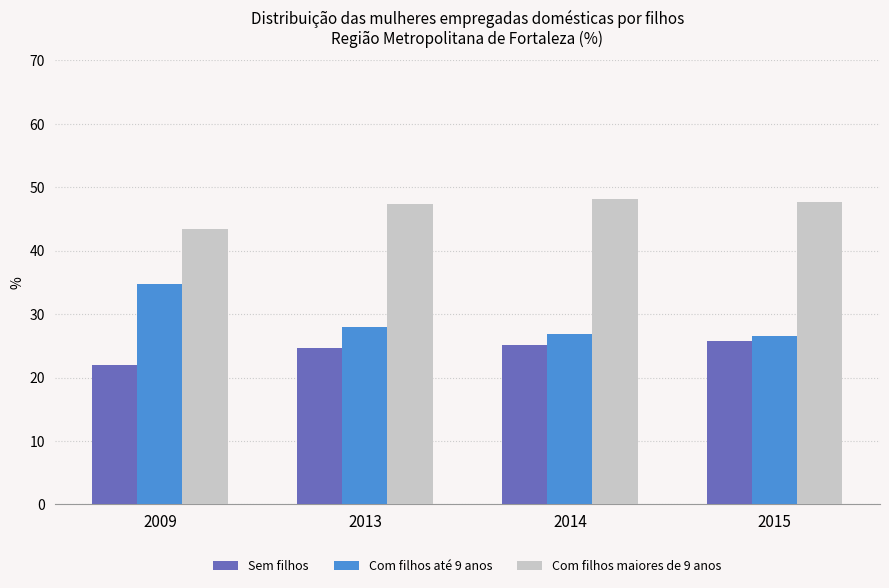

What is the value of the Com filhos maiores de 9 anos bar at the 4th from the left?

47.7